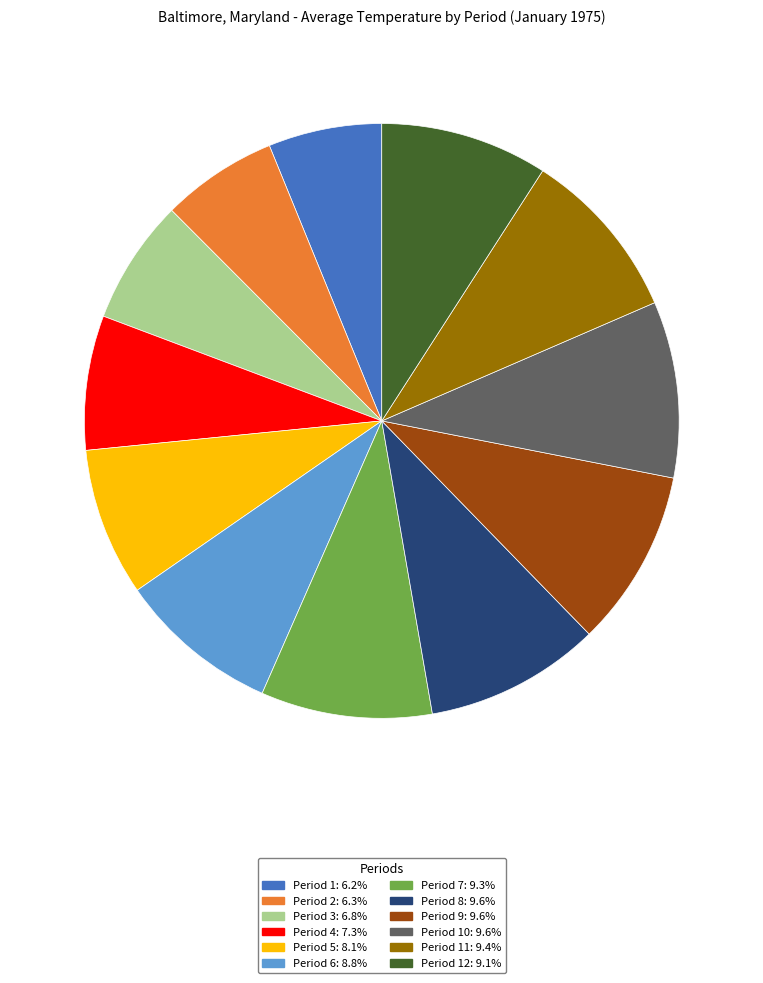

Is there a majority slice in this chart?

No